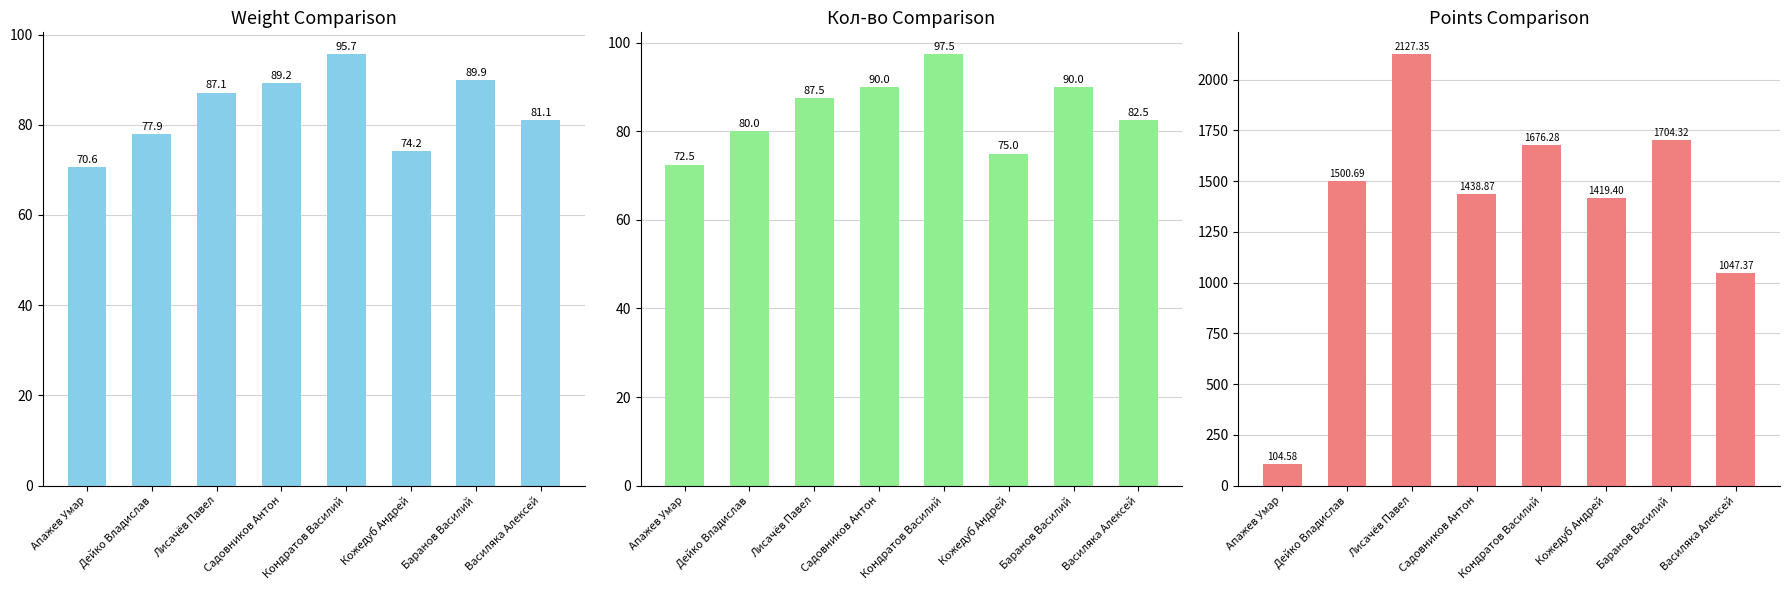

How many data points in points are less than 1500?

4